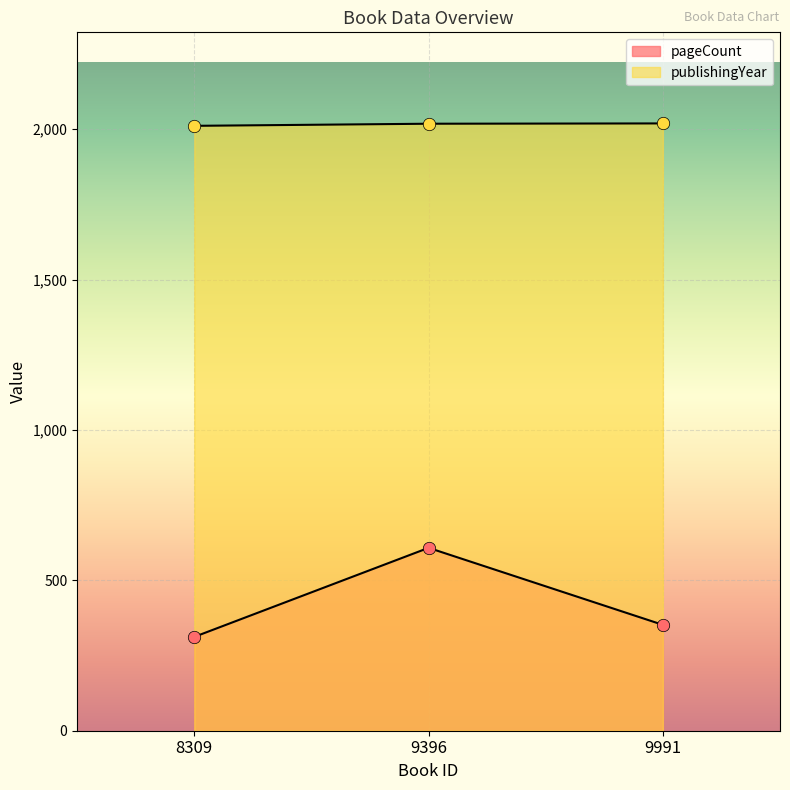

What is the total value across all series at 9396?

2626